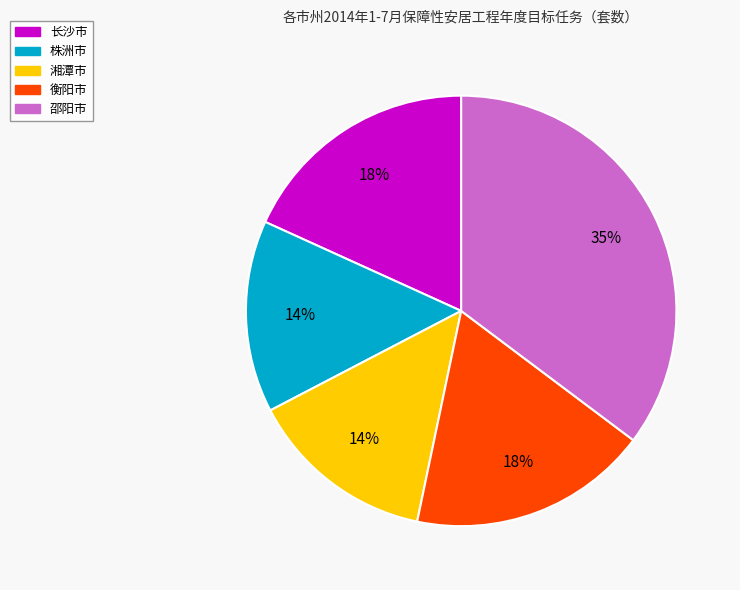

True or false: 湘潭市 accounts for 22% of the total.

False